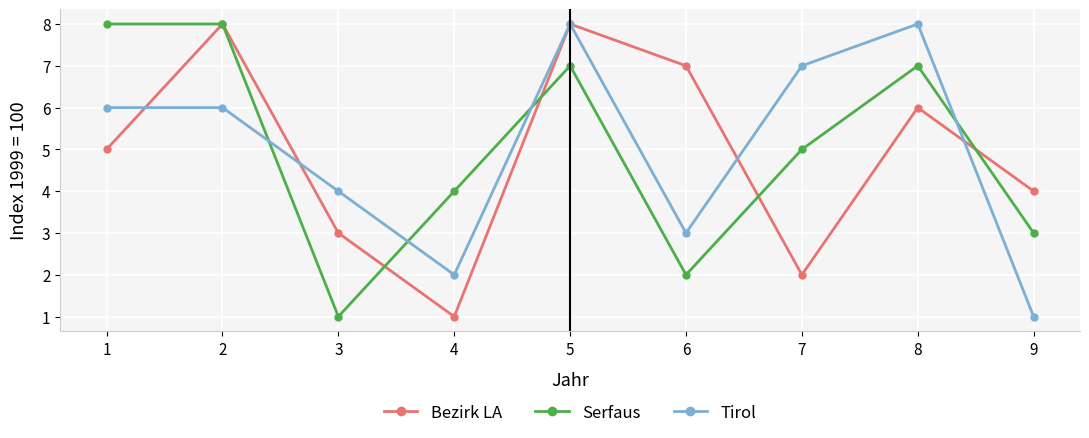

What is the value of the Tirol point at the 9th from the left?

1